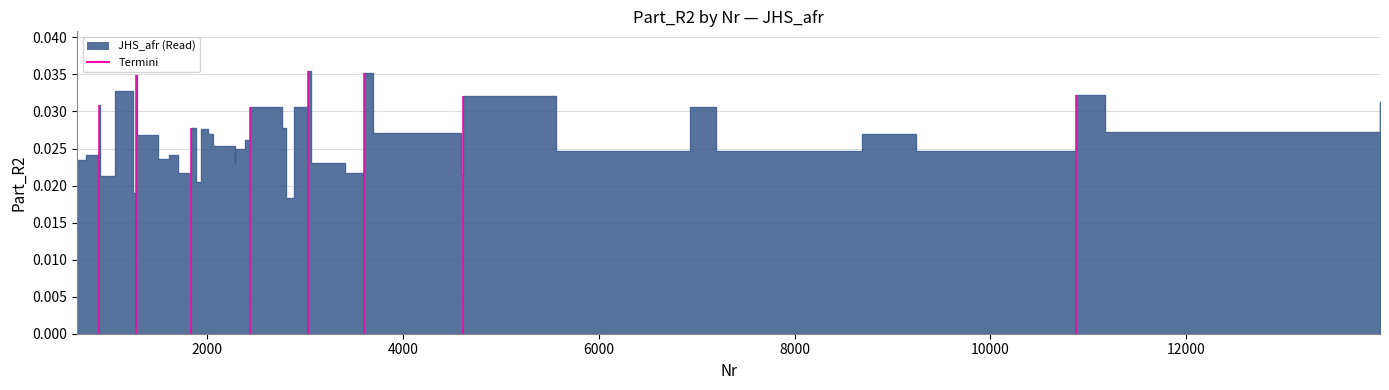

True or false: there are more than 0 points higher than both neighbors.

True